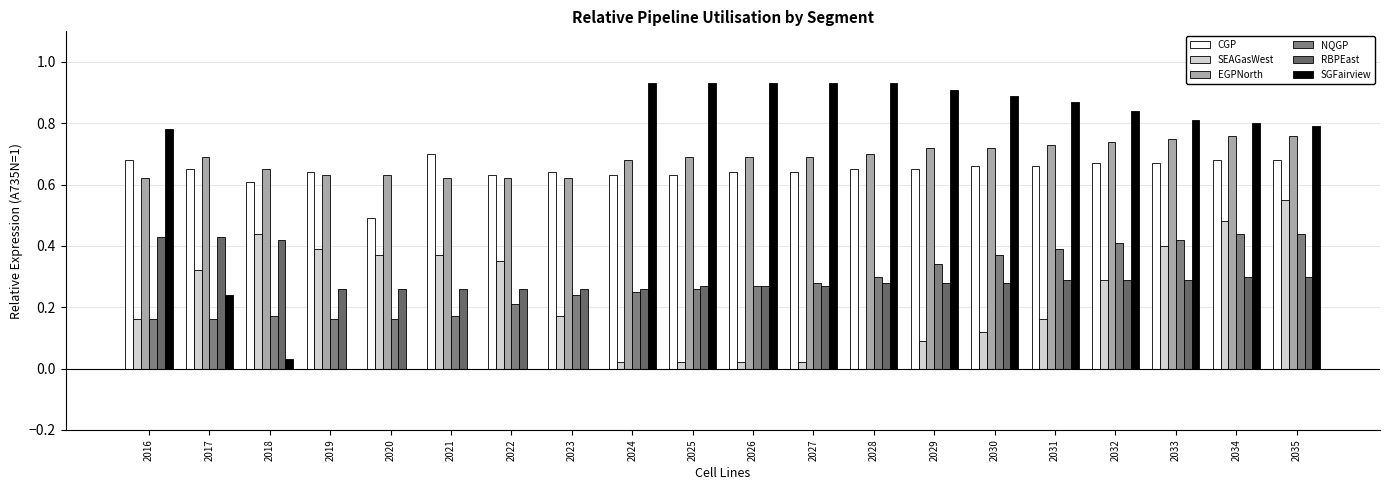

Does the chart contain stacked bars?

No